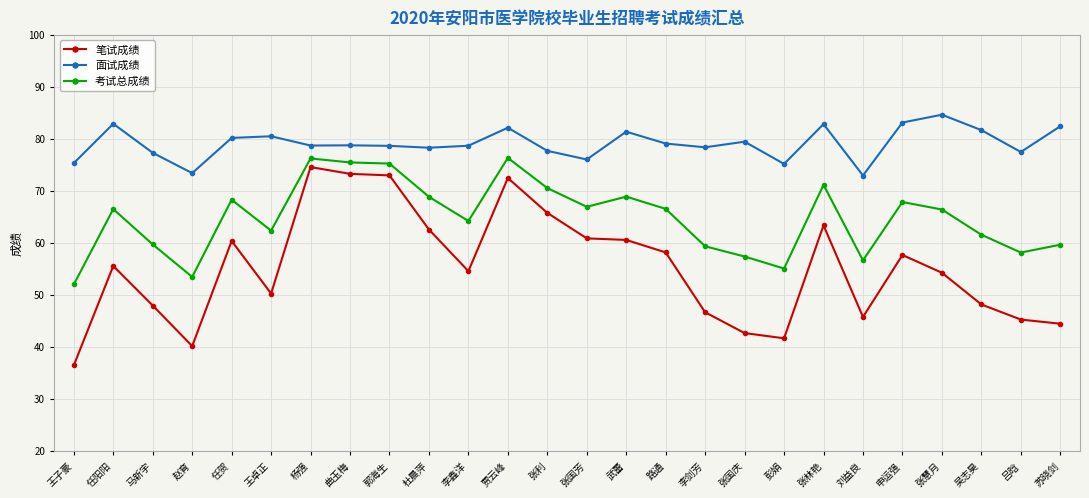

Is it true that 面试成绩 equals 16.5 at 吕晗?

False